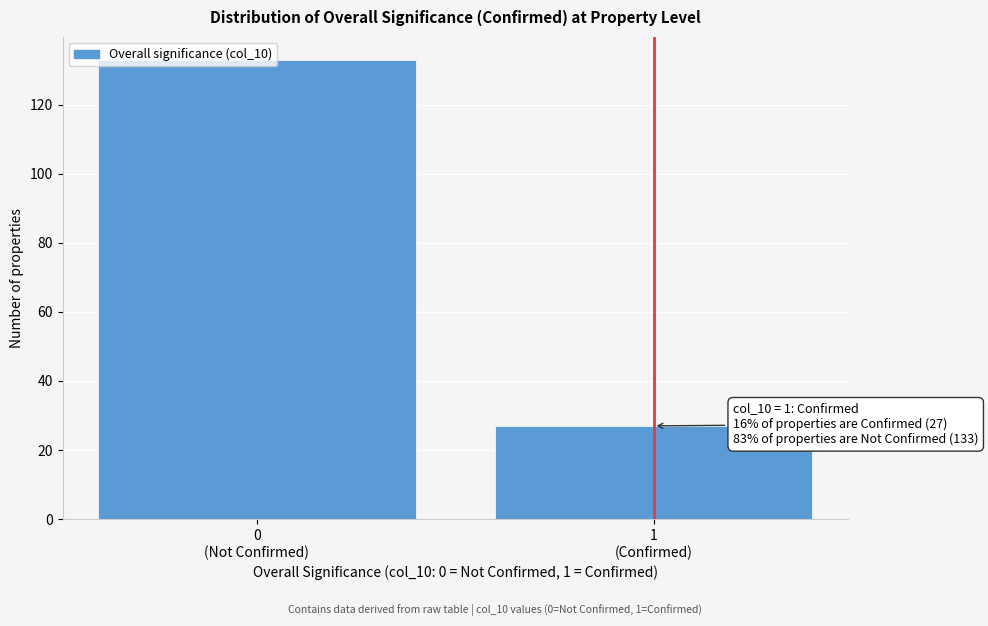

What is the maximum value shown in the chart?

133